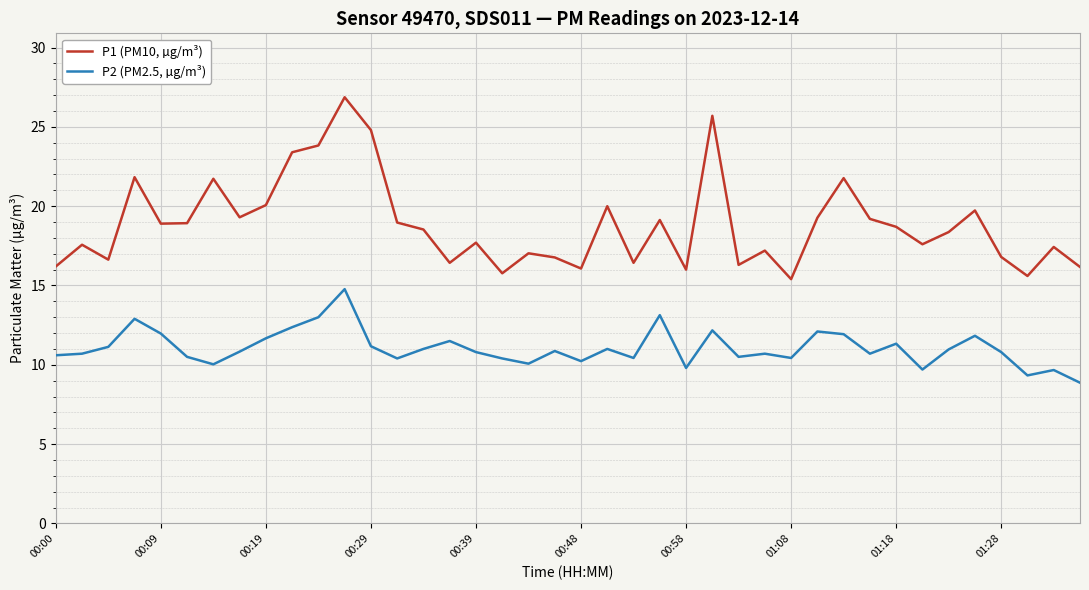

What is the difference between the maximum and minimum values in the P2 (PM2.5, µg/m³) series?

5.9